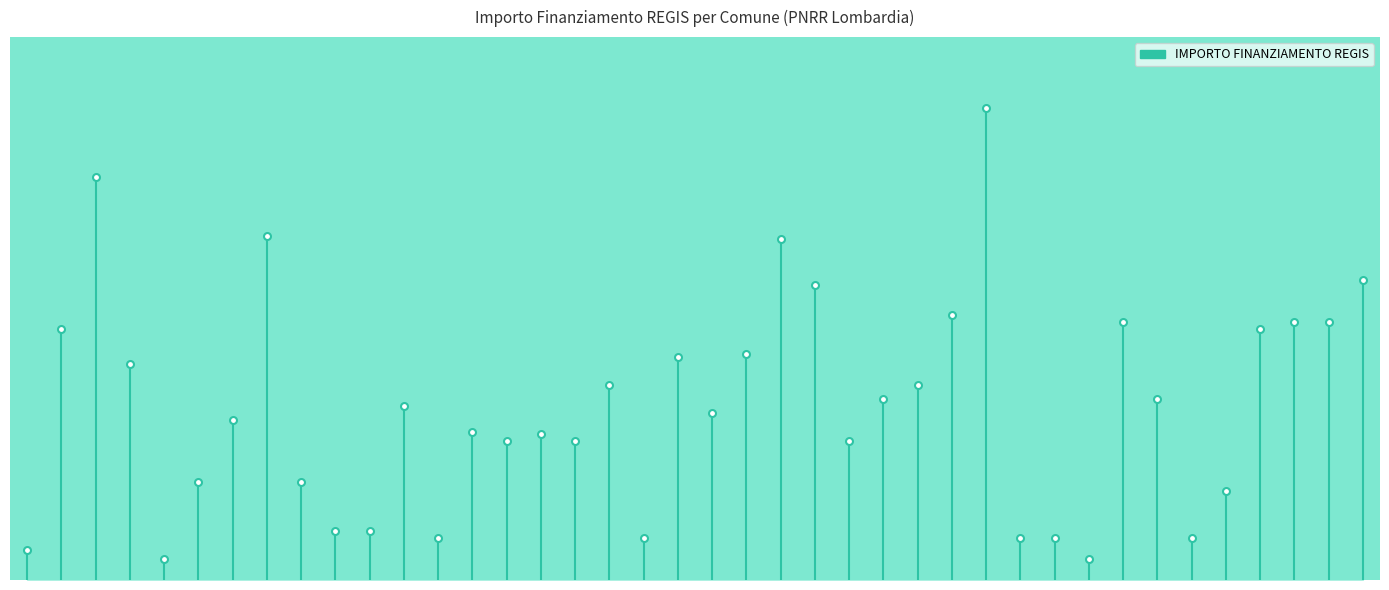

The chart shows a value of 0 at 0. True or false?

True